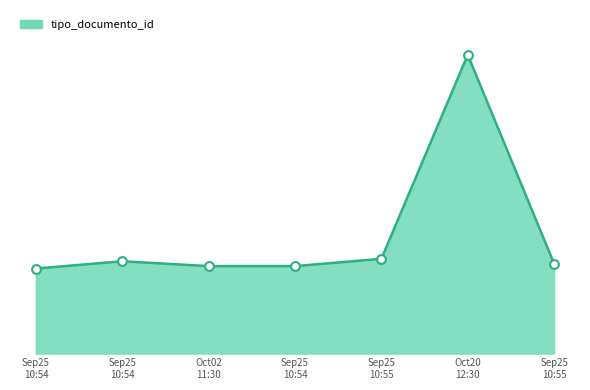

Is this an area chart (filled region under the line)?

Yes